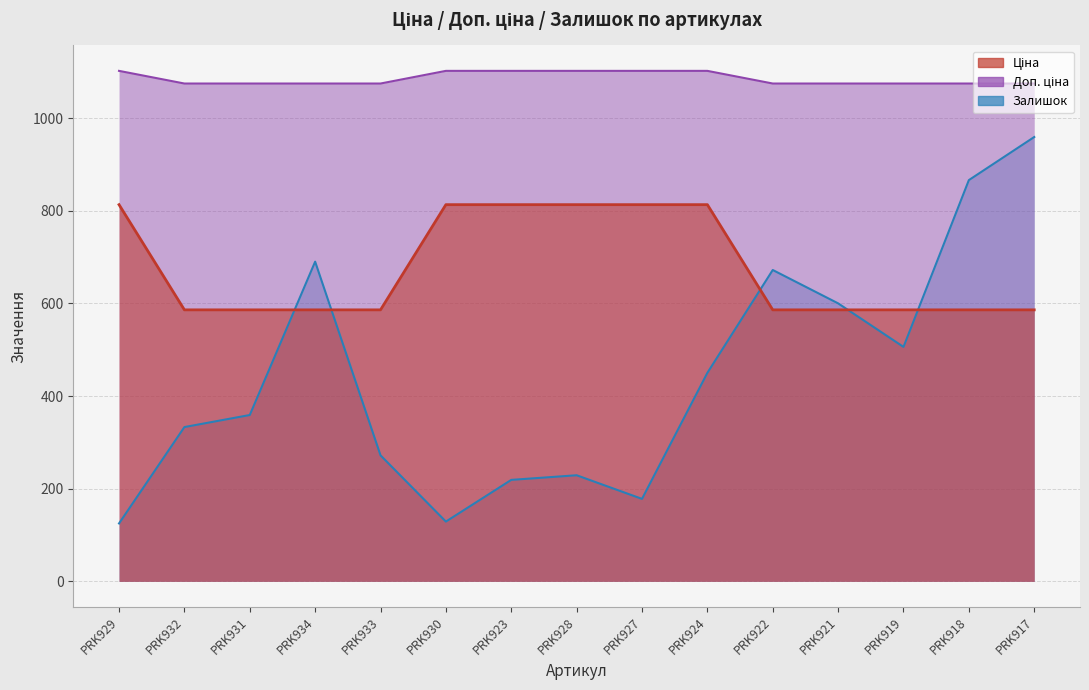

What are all the series names shown in the legend?

Ціна, Доп. ціна, Залишок